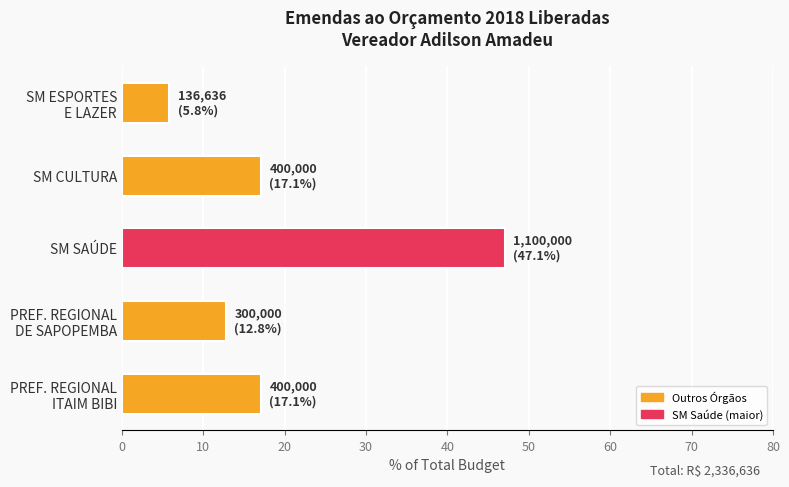

Which label corresponds to the smallest value in the chart?

SM ESPORTES
E LAZER